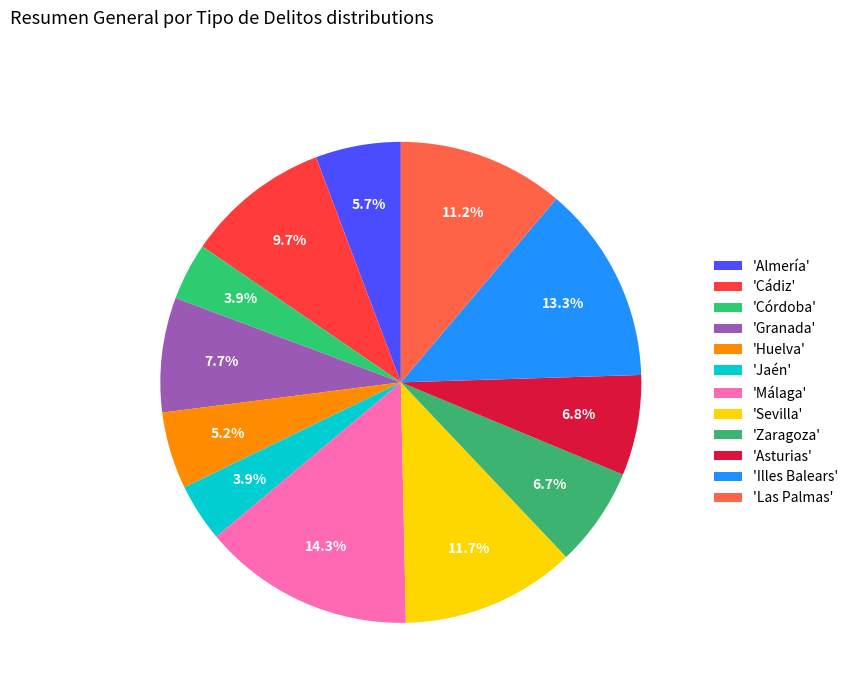

Is there any slice that represents more than half of the pie?

No